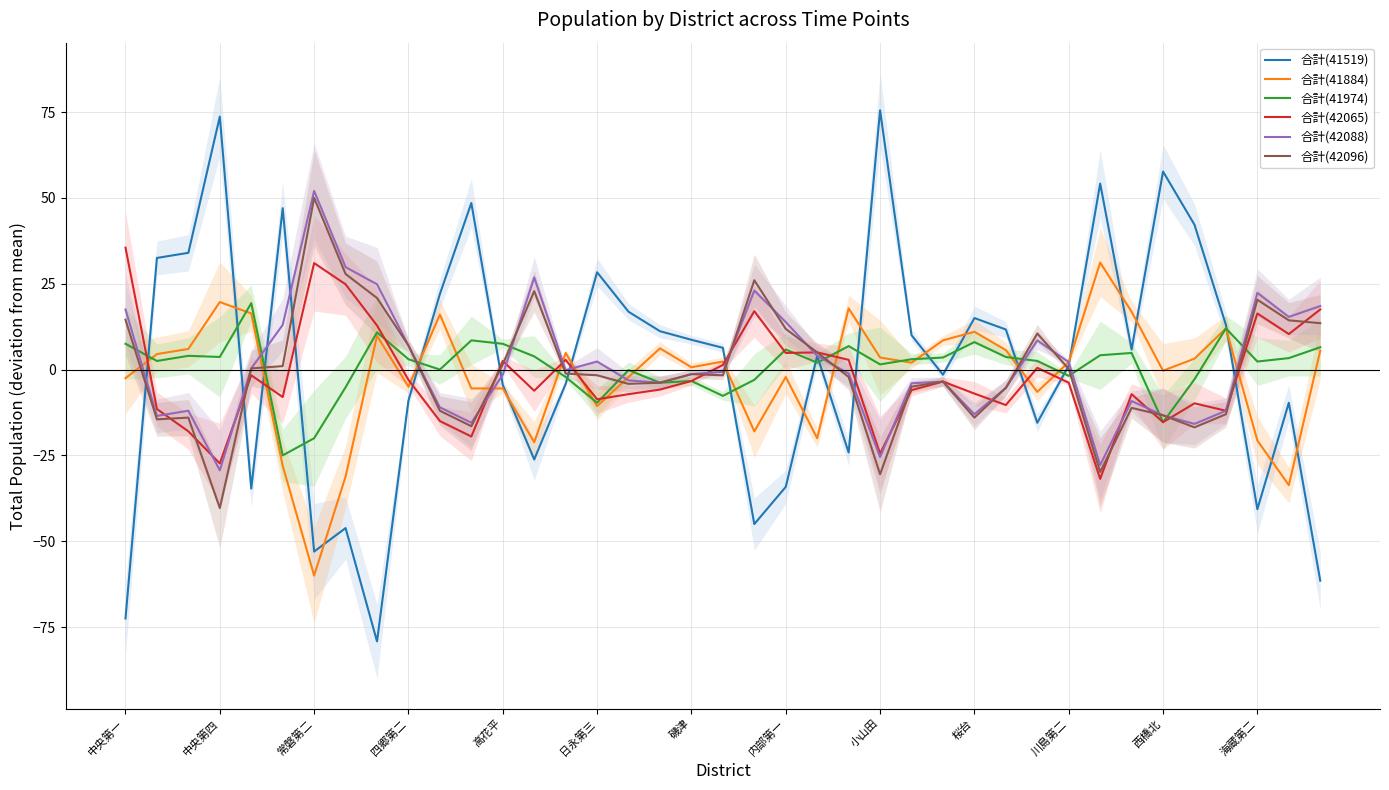

What is the label of the 17th point from the right?

22